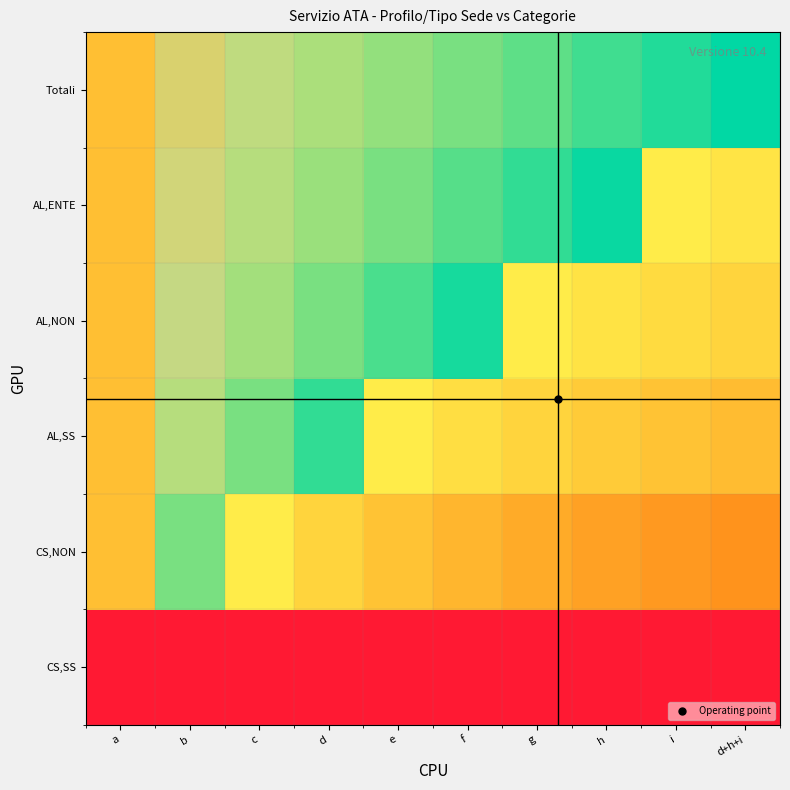

Reading left to right, list all the values displayed in this chart.

CS,SS: a=0.0	b=0.0	c=0.0	d=0.0	e=0.0	f=0.0	g=0.0	h=0.0	i=0.0	d+h+i=0.0
CS,NON: a=1.0	b=0.6	c=0.5	d=0.4	e=0.4	f=0.4	g=0.3	h=0.3	i=0.3	d+h+i=0.3
AL,SS: a=1.0	b=0.7	c=0.6	d=0.5	e=0.5	f=0.5	g=0.4	h=0.4	i=0.4	d+h+i=0.4
AL,NON: a=1.0	b=0.7	c=0.6	d=0.6	e=0.5	f=0.5	g=0.5	h=0.5	i=0.4	d+h+i=0.4
AL,ENTE: a=1.0	b=0.8	c=0.7	d=0.6	e=0.6	f=0.6	g=0.5	h=0.5	i=0.5	d+h+i=0.5
Totali: a=1.0	b=0.8	c=0.7	d=0.7	e=0.6	f=0.6	g=0.6	h=0.5	i=0.5	d+h+i=0.5